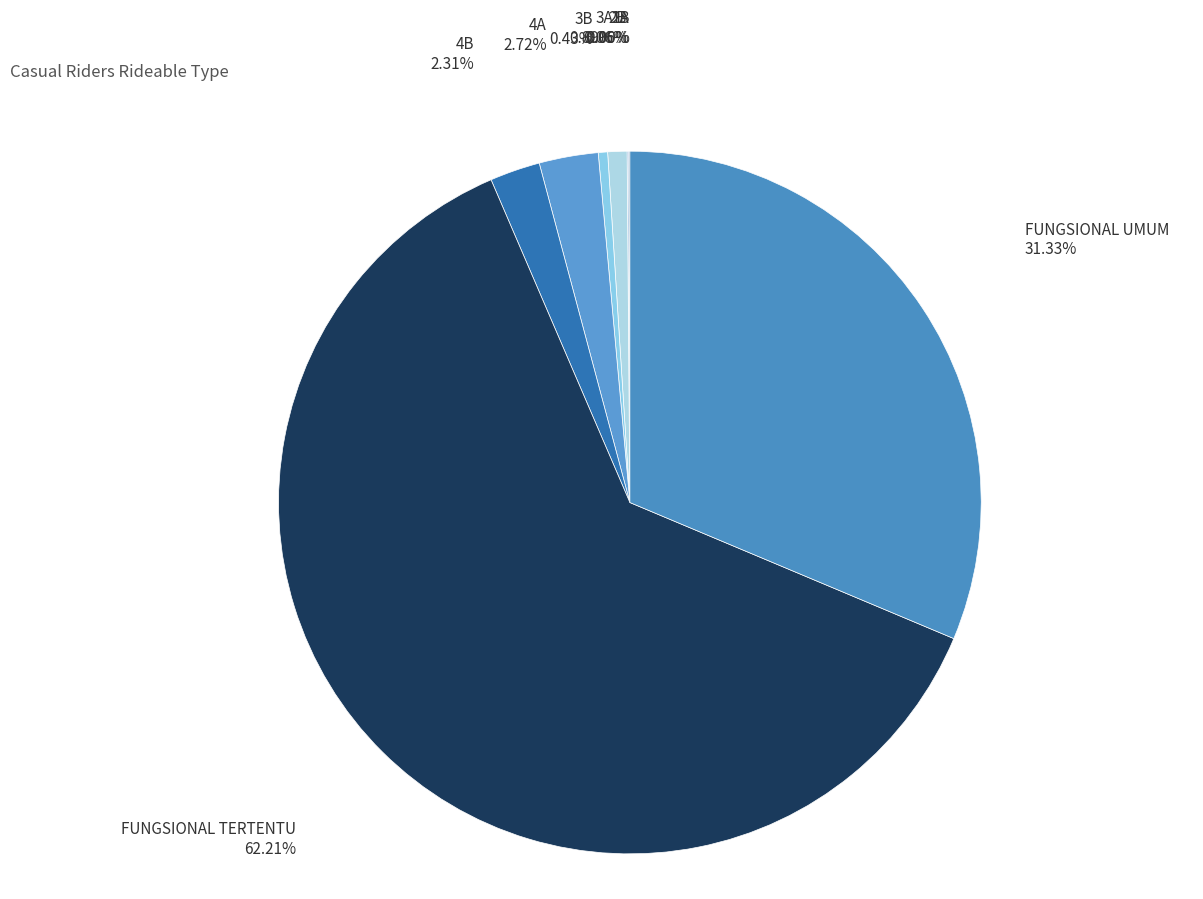

Between FUNGSIONAL UMUM and 3A, which is larger?

FUNGSIONAL UMUM